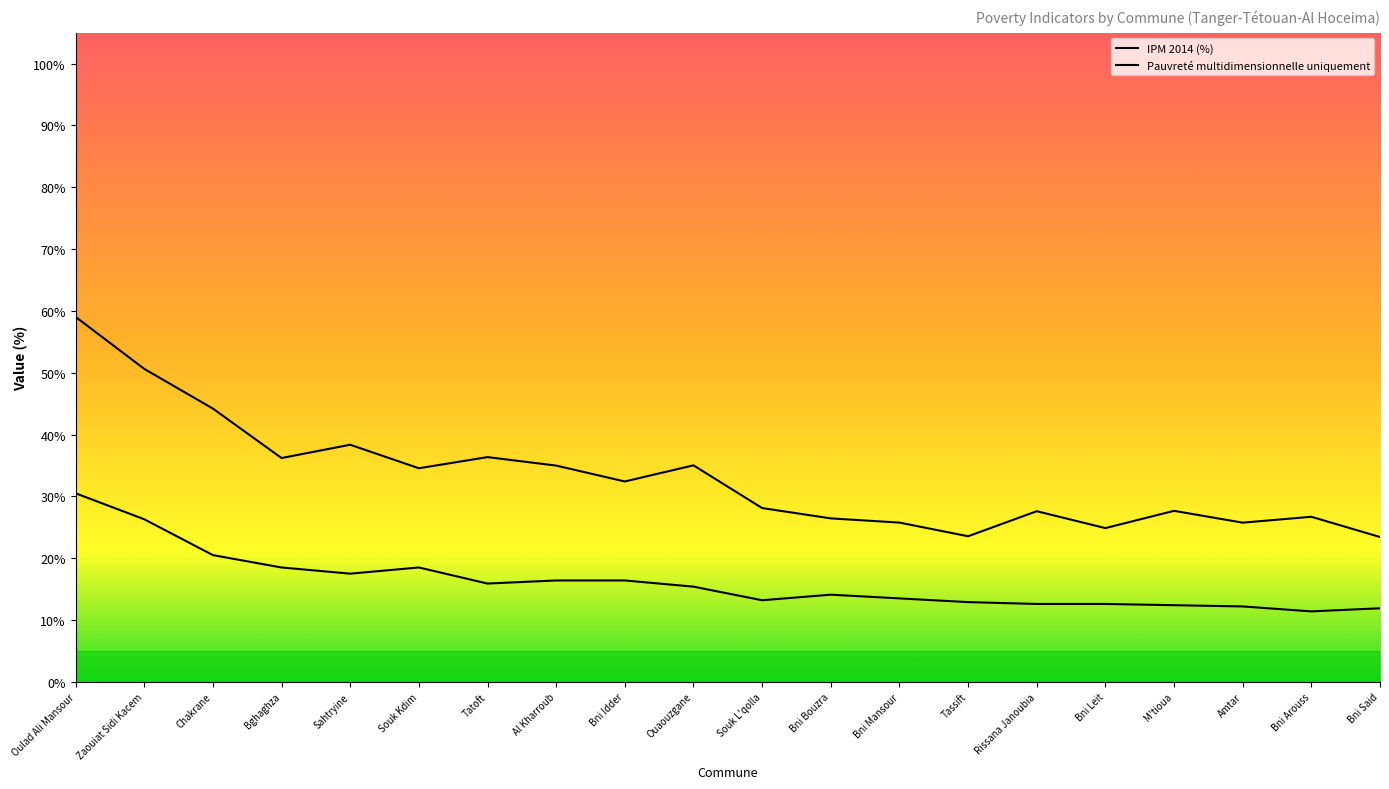

How many lines are shown in the chart?

2